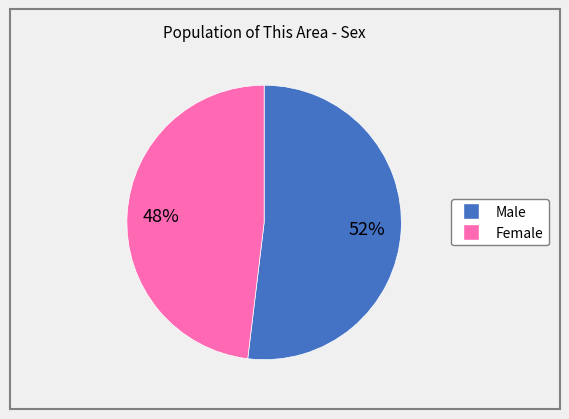

What is the ratio of the value at Female to the value at Male?

0.9